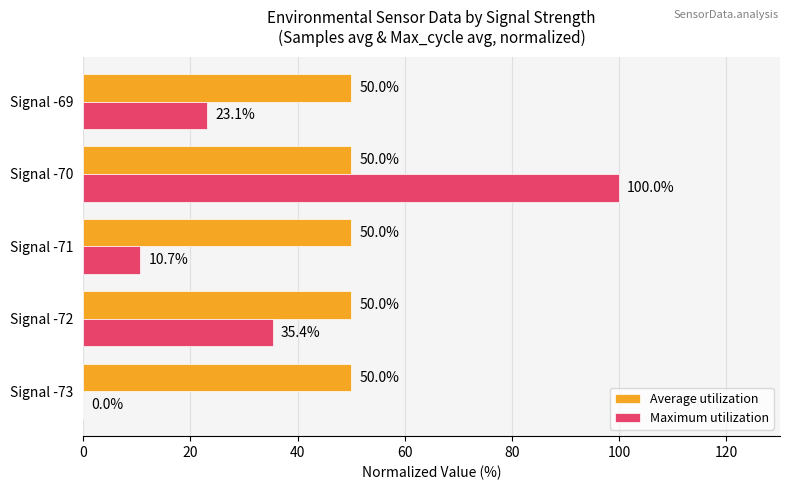

Count the number of data series in this chart.

2